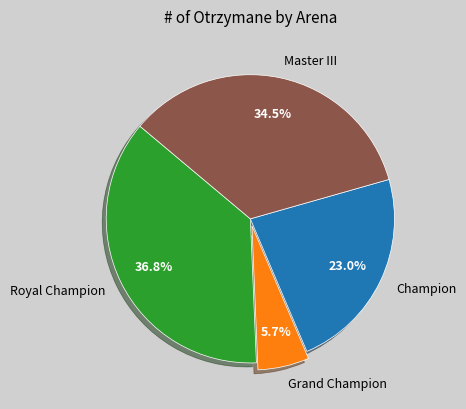

Which slice is the smallest?

Grand Champion